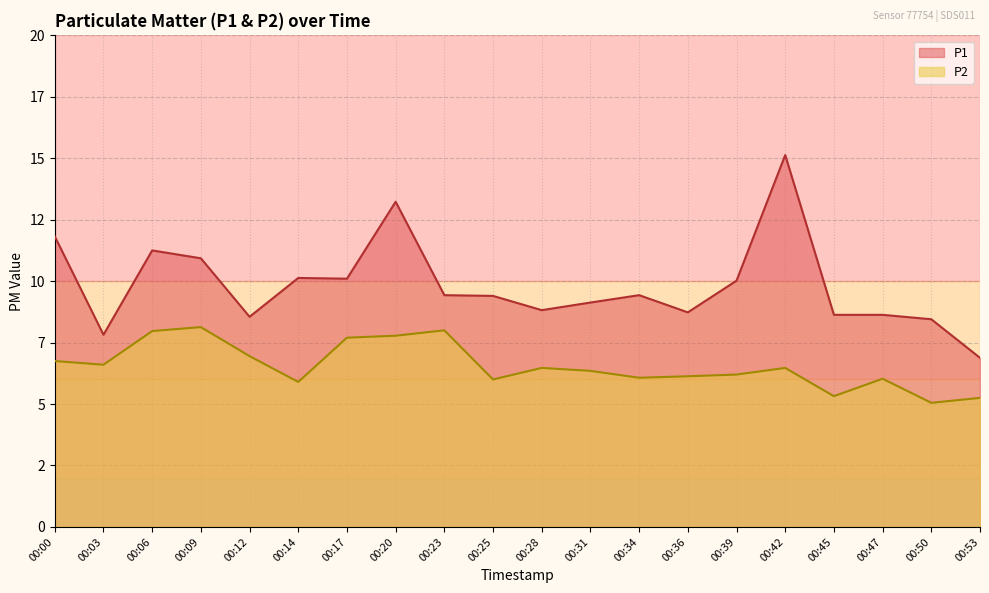

At how many categories does at least one series exceed 11?

4